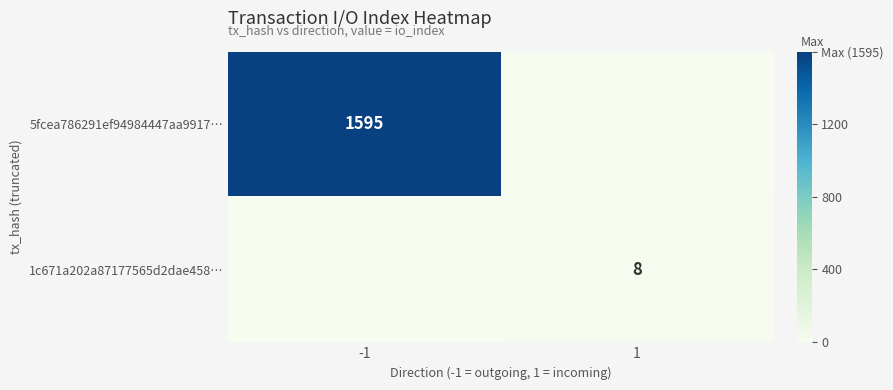

At which category is the sum across all series the highest?

-1